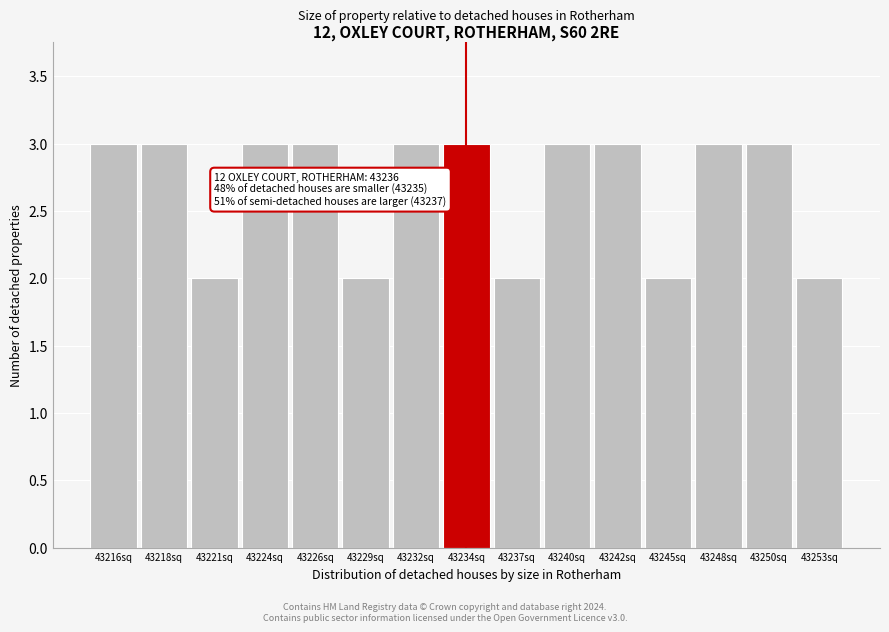

Reading left to right, list all the values displayed in this chart.

43216sq=3	43218sq=3	43221sq=2	43224sq=3	43226sq=3	43229sq=2	43232sq=3	43234sq=3	43237sq=2	43240sq=3	43242sq=3	43245sq=2	43248sq=3	43250sq=3	43253sq=2